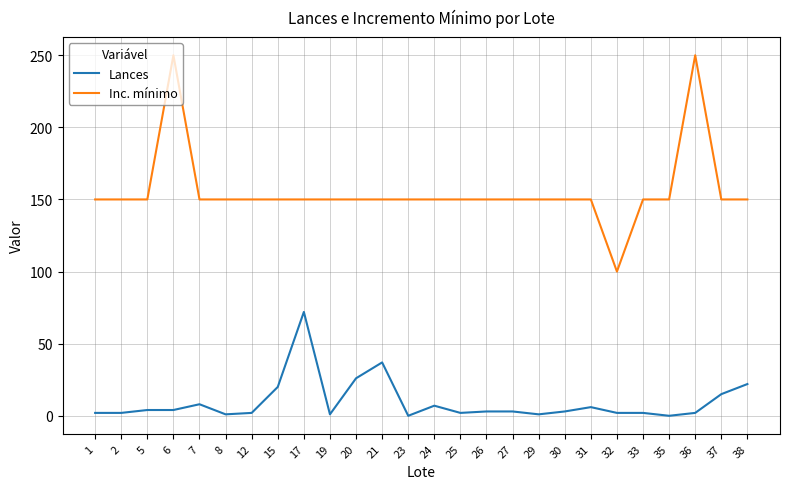

True or false: Inc. mínimo has more than 0 interior local peaks.

True